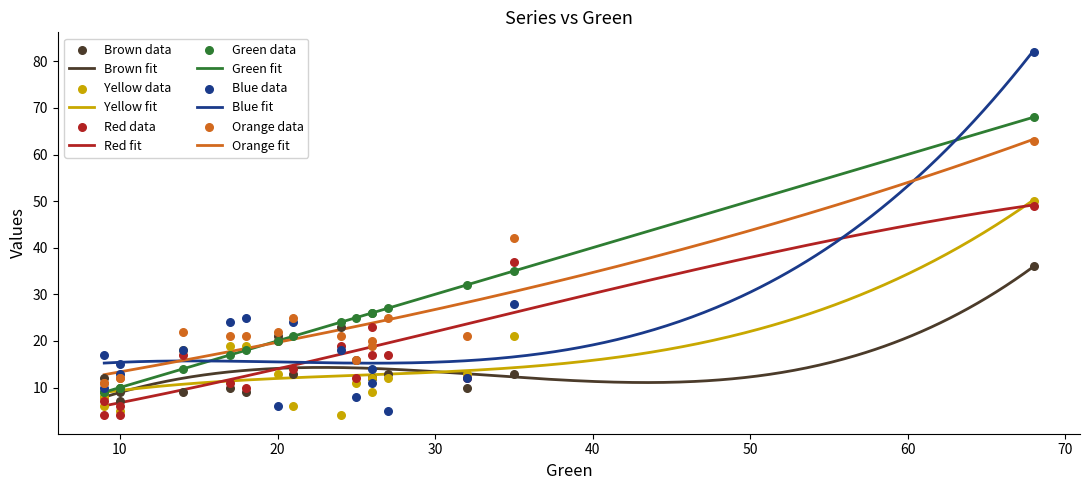

Which series has the largest total across all categories?

Green